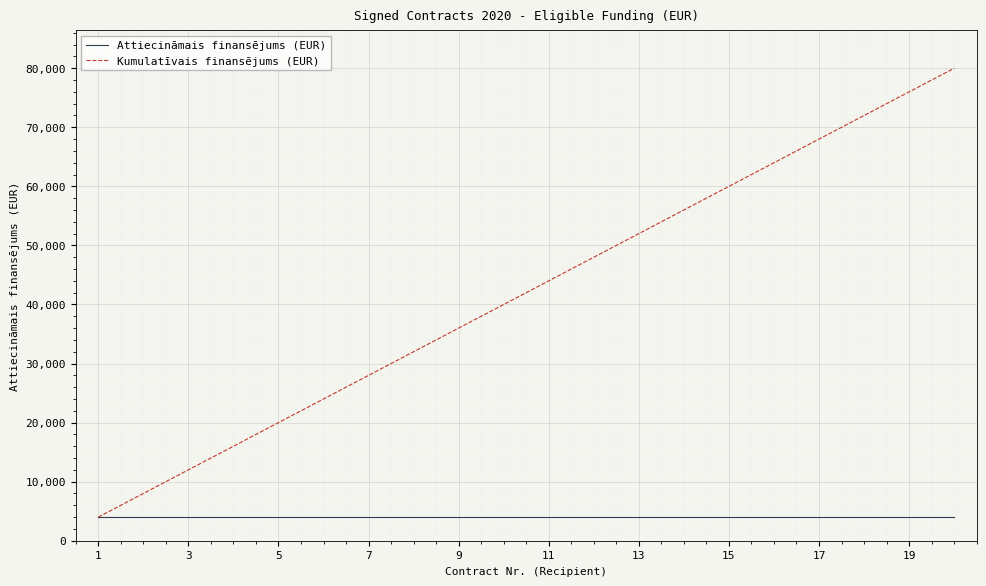

Which series has the widest spread of values?

Kumulatīvais finansējums (EUR)